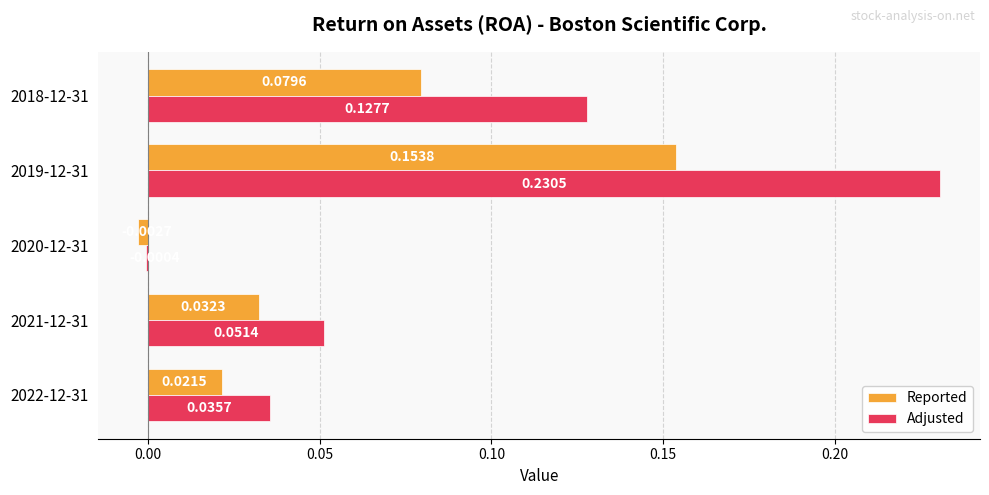

Where is Adjusted nearest to the value 0?

2020-12-31